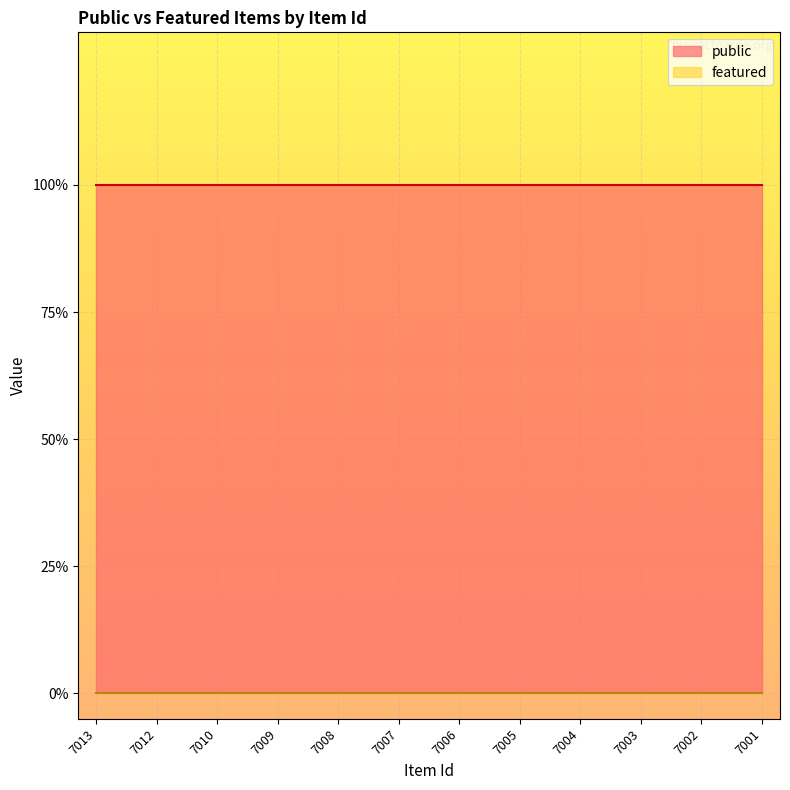

Between 7012 and 7006, which series saw the biggest shift?

public